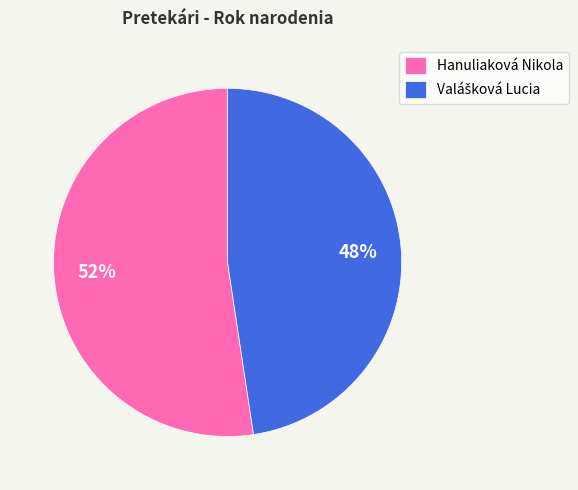

Does any single category account for the majority?

Yes